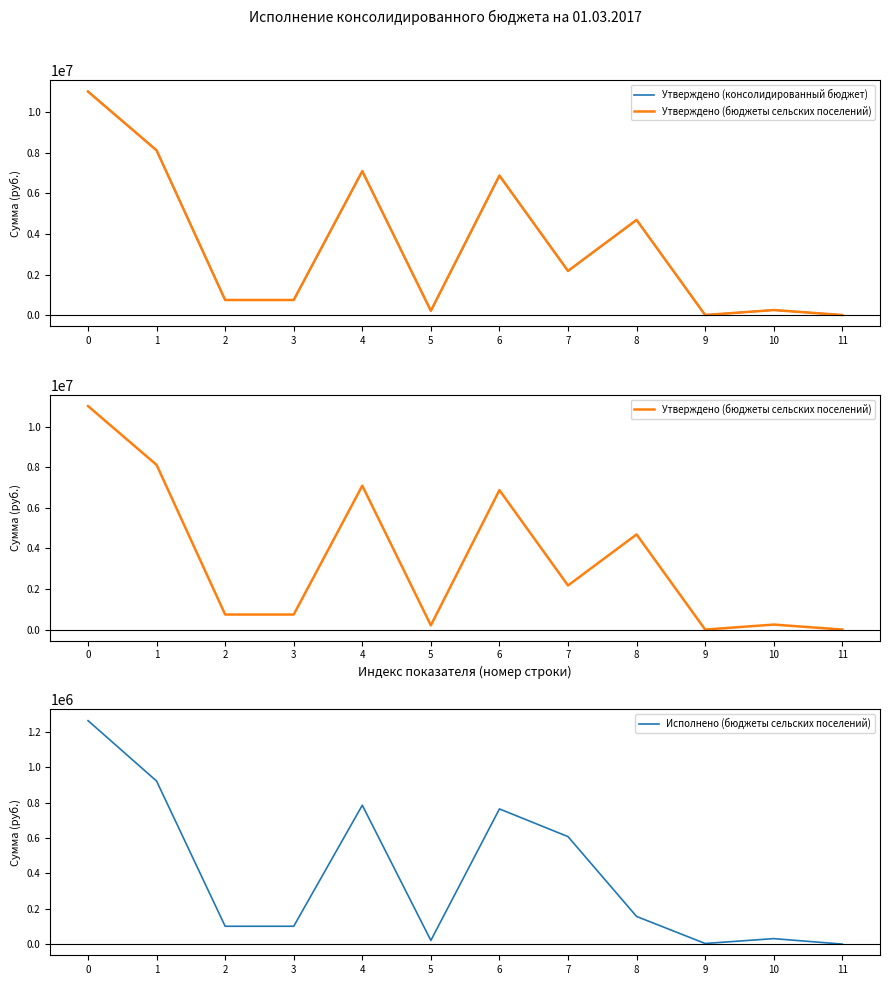

Which series changed the most between 1 and 9?

Утверждено (консолидированный бюджет)